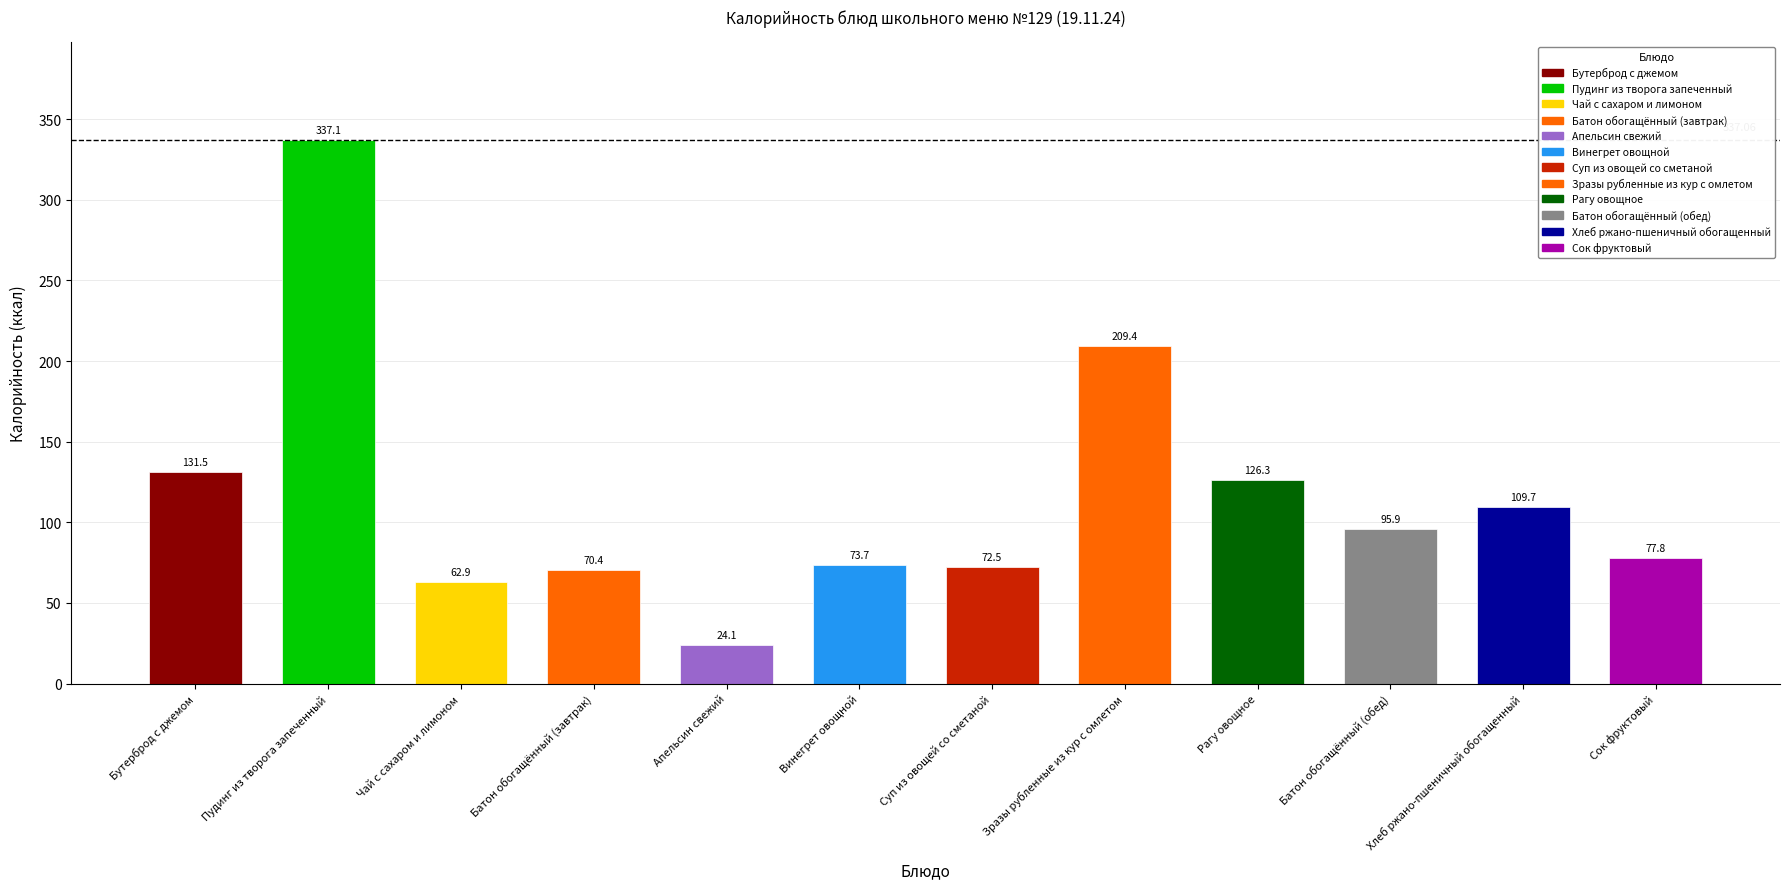

Is it true that the value at Суп из овощей со сметаной is 72.5?

True